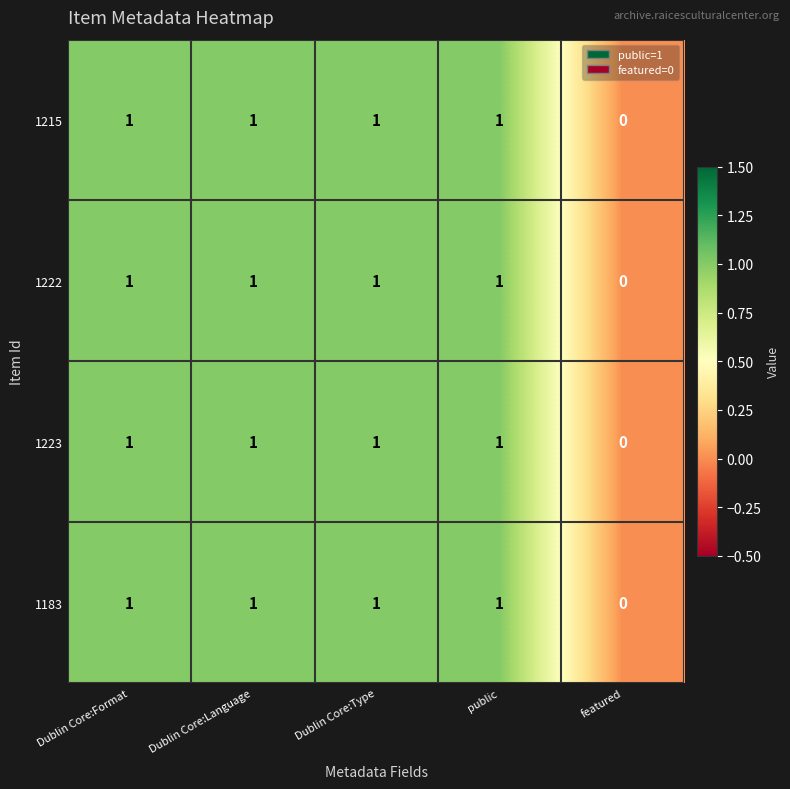

Is it true that 1223 equals 1 at Dublin Core:Language?

True